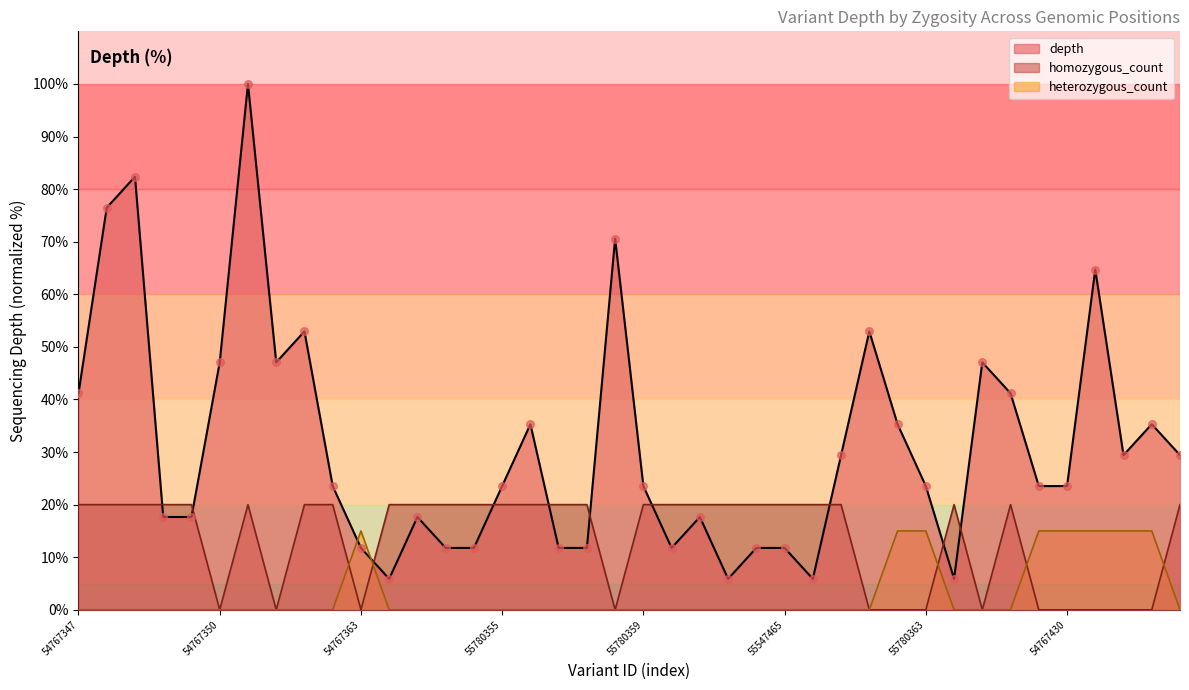

Which series contains the highest Y value?

depth